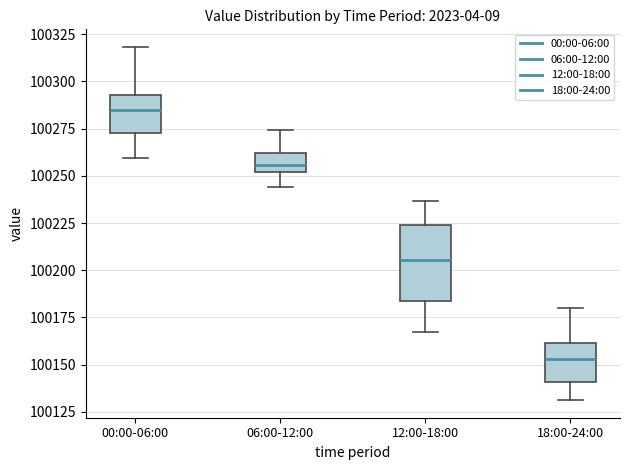

Which box is the tallest, from its lower edge to its upper edge?

12:00-18:00